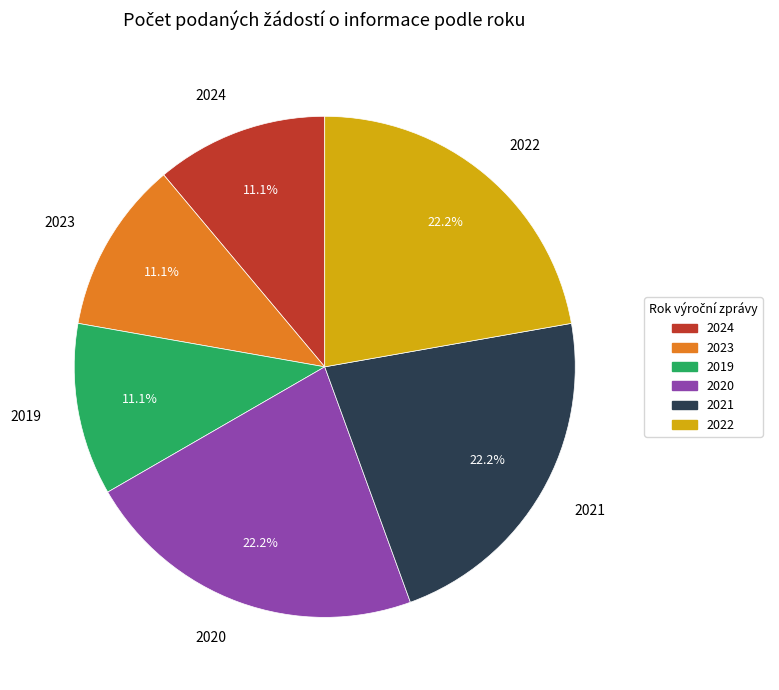

How many slices are in this pie chart?

6